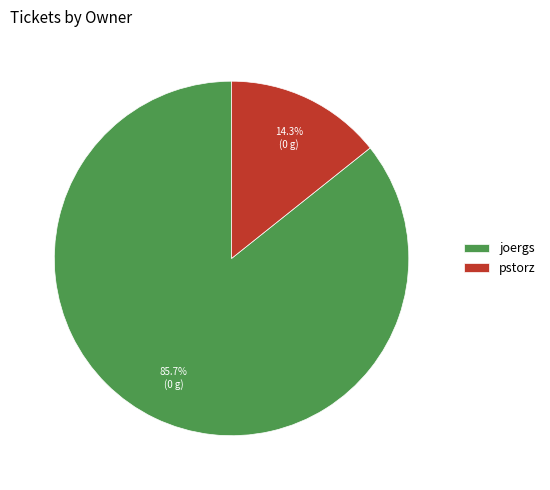

What is the ratio of the value at joergs to the value at pstorz?

6.0